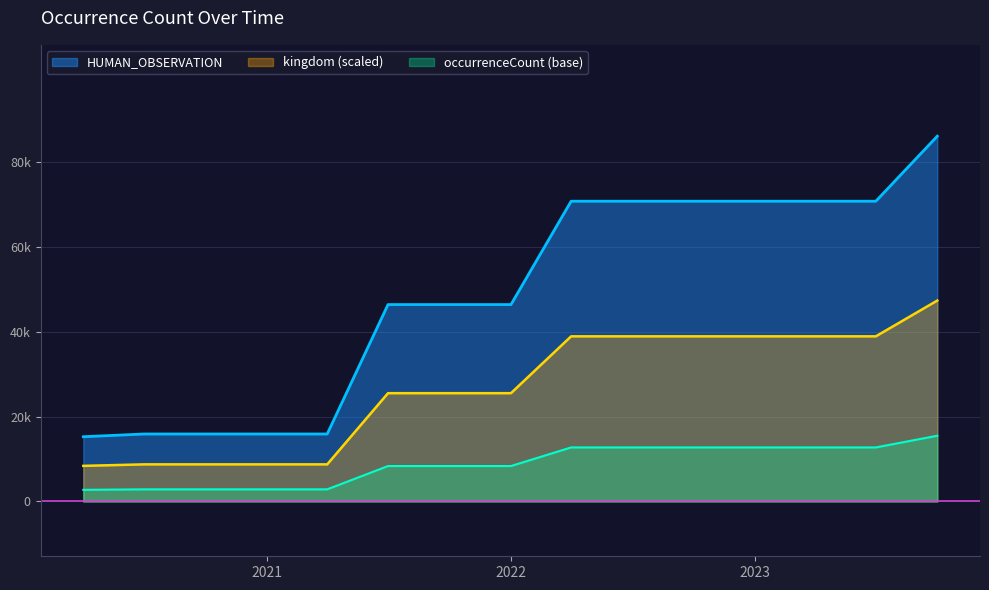

Where does the data first go above 46360?

2022-04-01